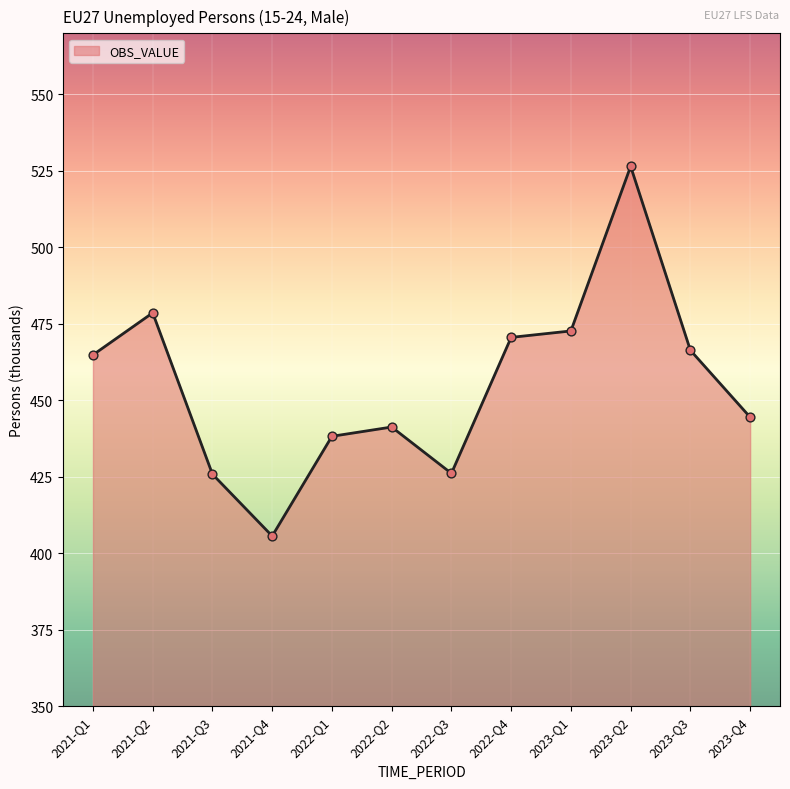

Between 2023-Q4 and 2022-Q2, which is larger?

2023-Q4